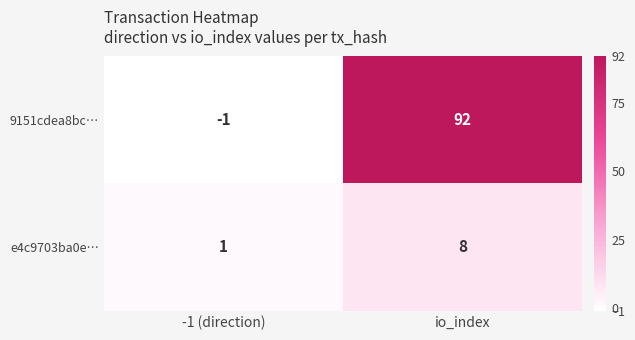

Is the value of 9151cdea8bc… at io_index greater than the value of e4c9703ba0e… at -1 (direction)?

Yes